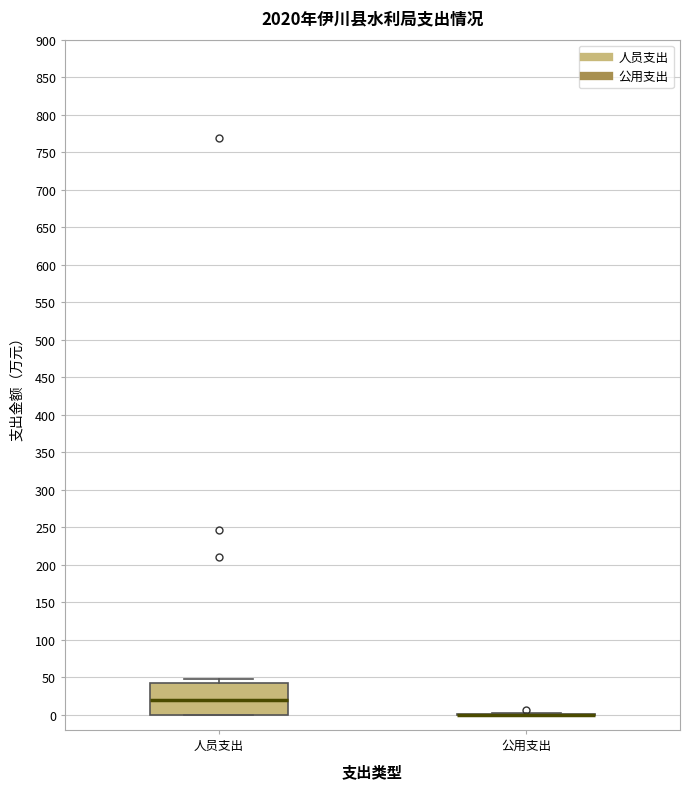

Reading left to right, transcribe this box plot: for each box, give where its median line is, the range the box spans, and where its two whiskers end, as read against the y-axis. The values are not printed on the chart, so give them approximately, as read against the axis.

人员支出: median 20, box 0 to 45, whiskers 0 to 50
公用支出: box collapsed to a line at 0, whiskers 0 to 0